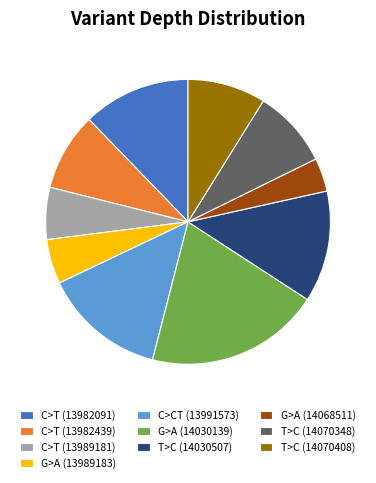

Is T>C (14070348) the majority of the pie?

No